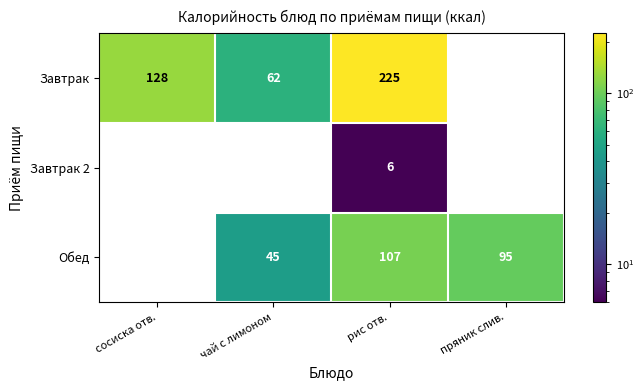

At чай с лимоном, list the series in order from smallest to largest.

Завтрак 2, Обед, Завтрак